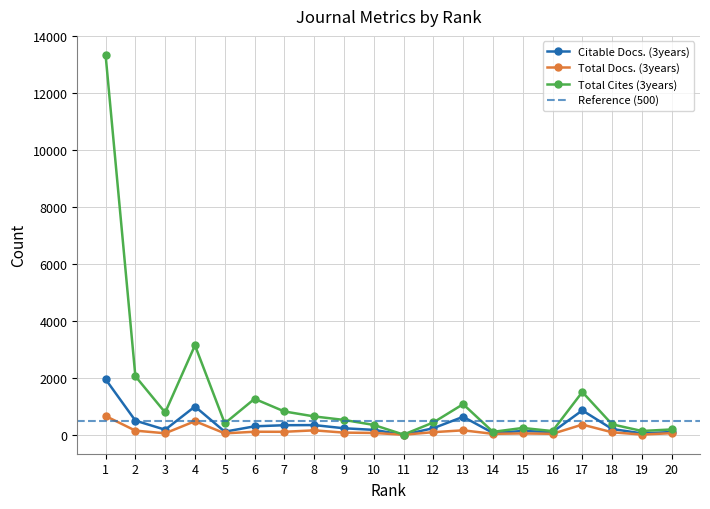

True or false: Total Docs. (3years) and Citable Docs. (3years) cross at least once.

False